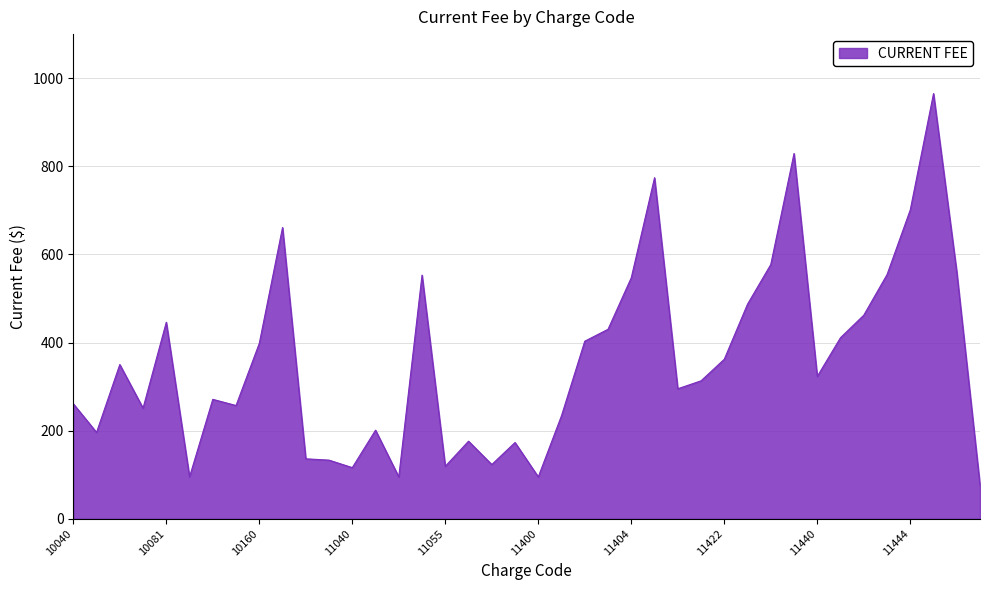

What is the difference between the maximum and minimum values?

889